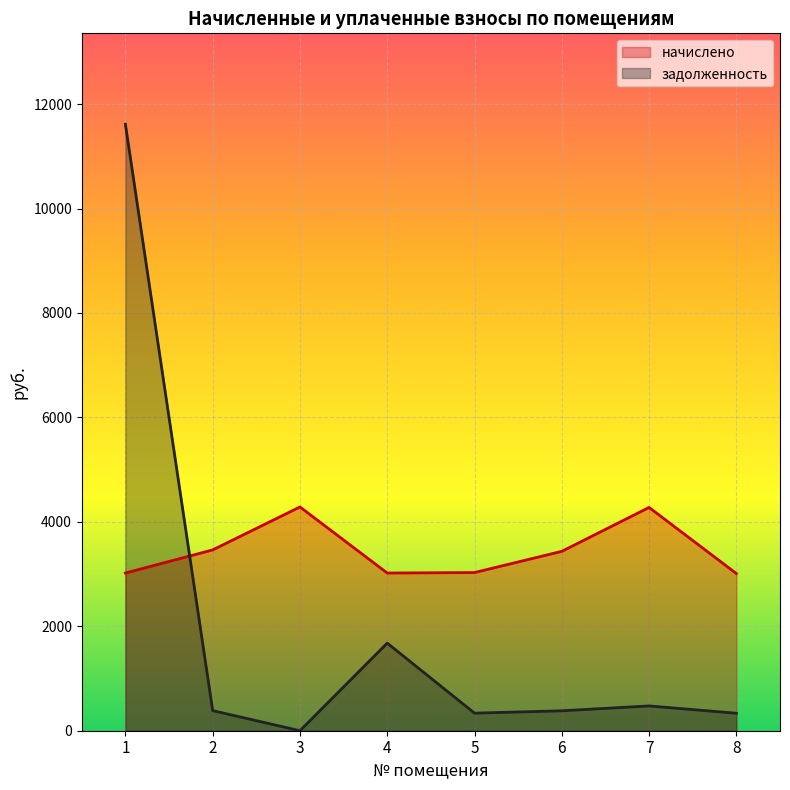

How many series are shown in this chart?

2